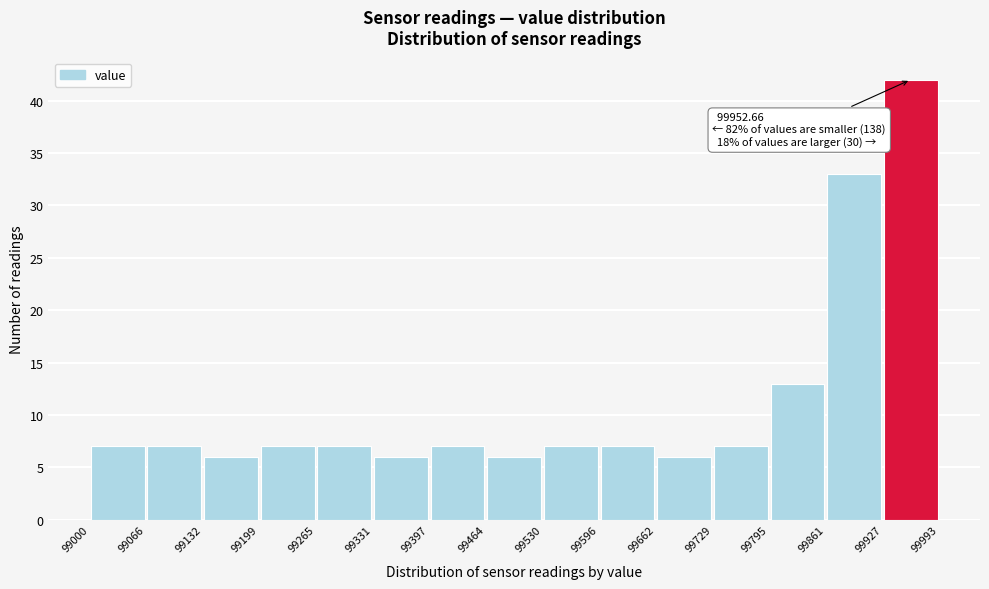

Which range on the x-axis has the tallest bar?

99927 to 99993